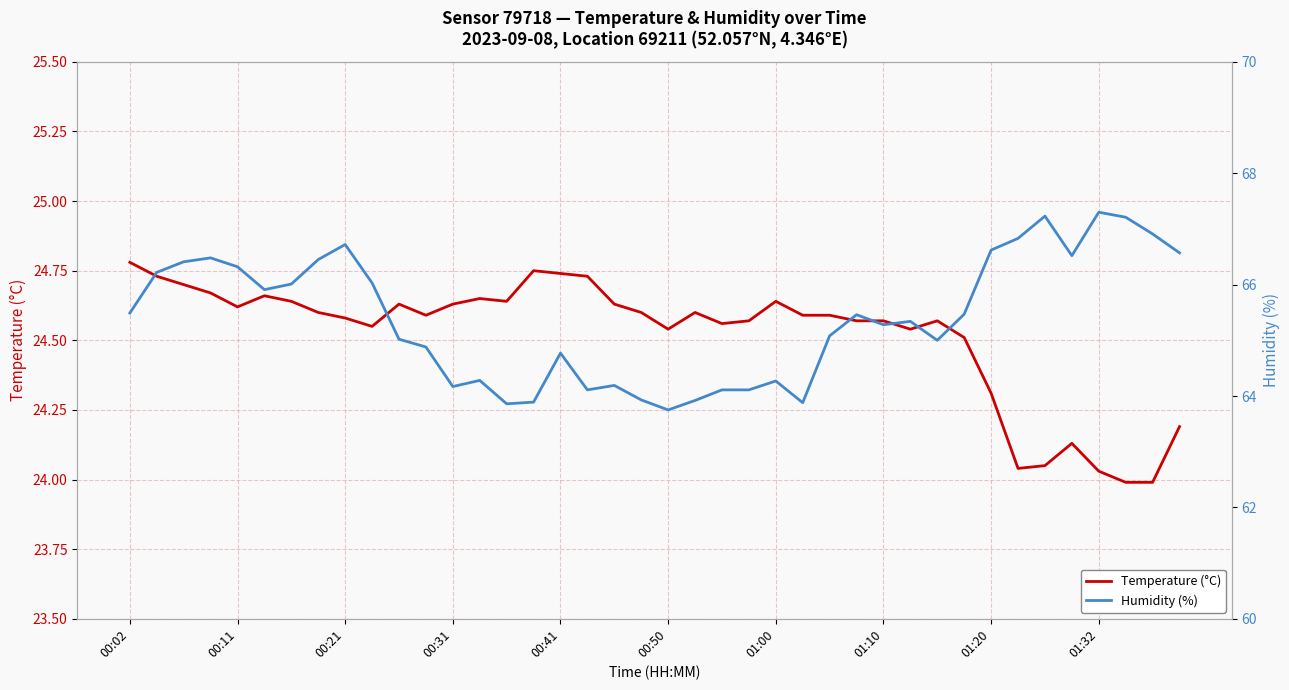

How many data points in Humidity (%) are less than 65?

15